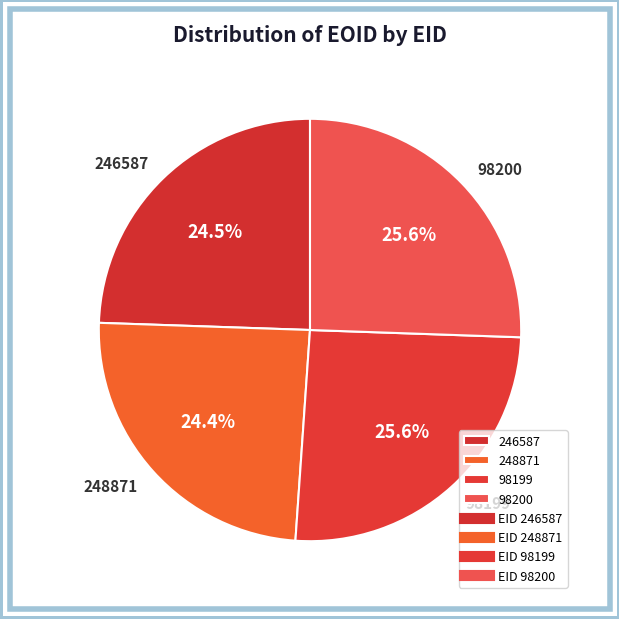

Approximately how many times larger is the value at 98199 compared to 246587?

1.0